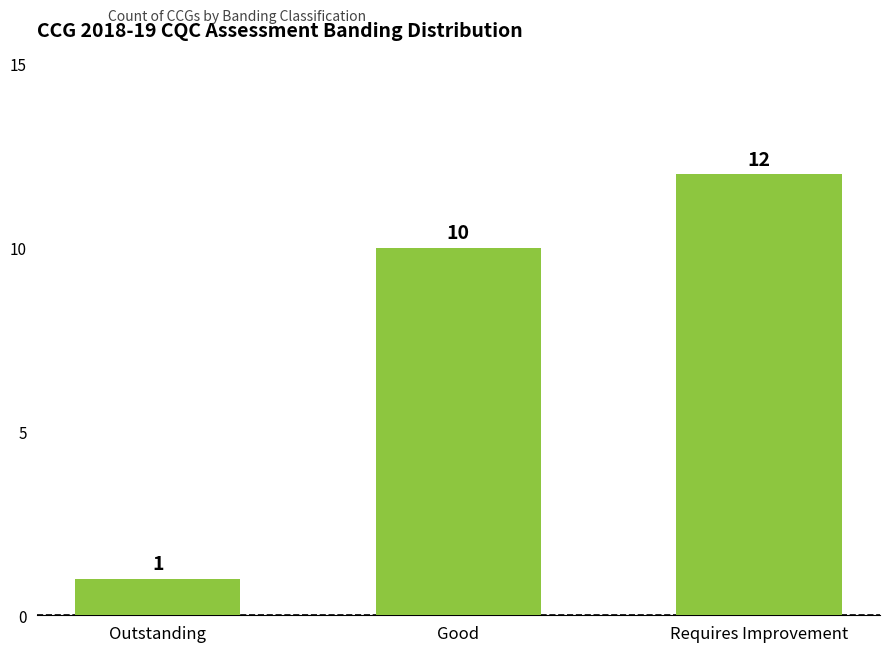

What is the change in value from Good to Requires Improvement?

+2